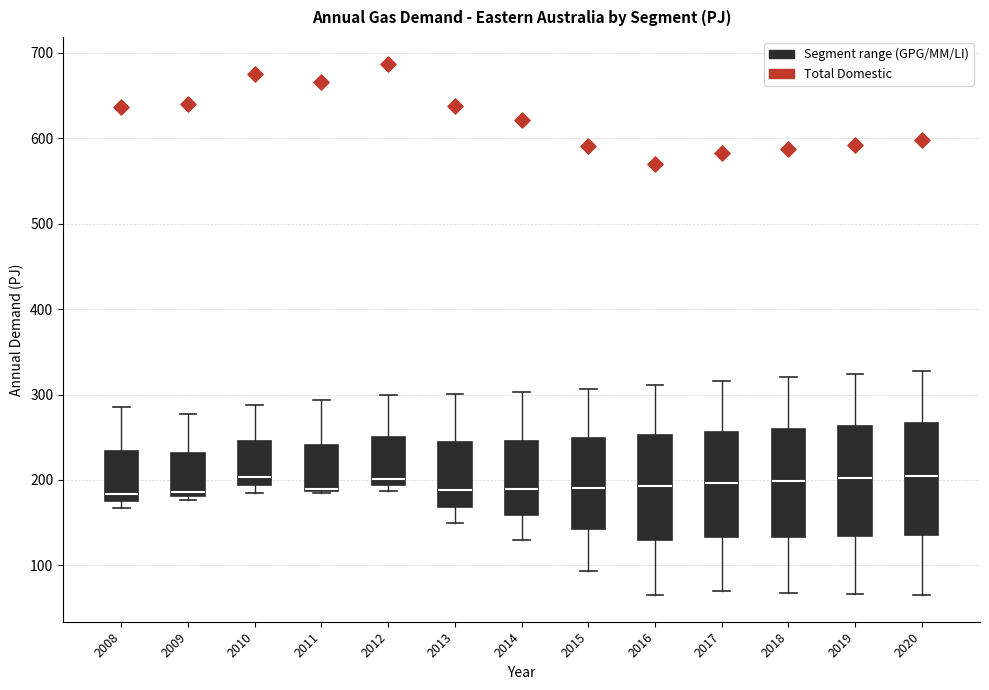

Where is the lower edge of the box at x = 2009 on the y-axis? The values are not printed on the chart, so give them approximately, as read against the axis.

180